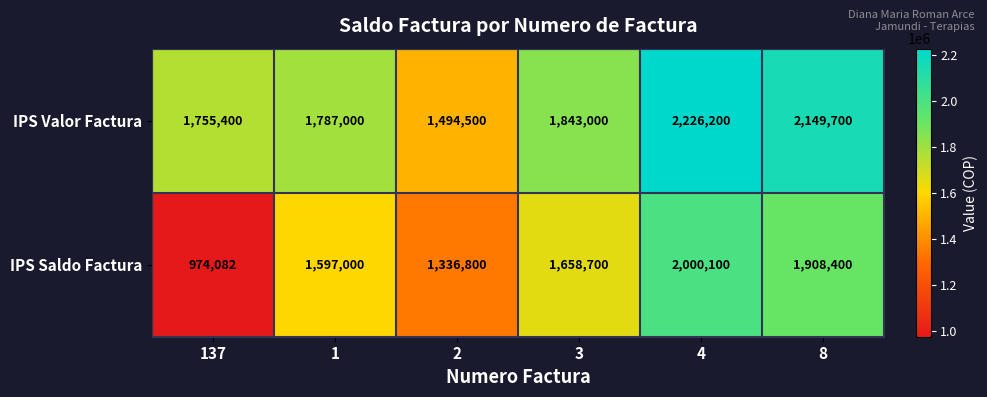

The IPS Valor Factura series shows 1494500 at 2. True or false?

True